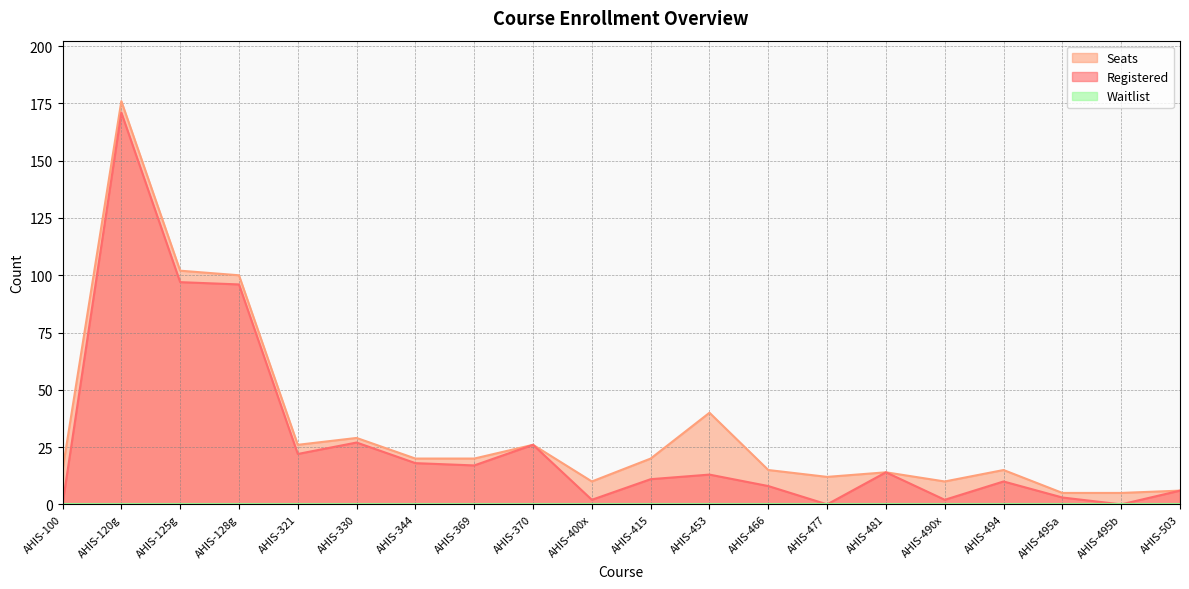

Which label corresponds to the smallest value in the chart?

AHIS-100